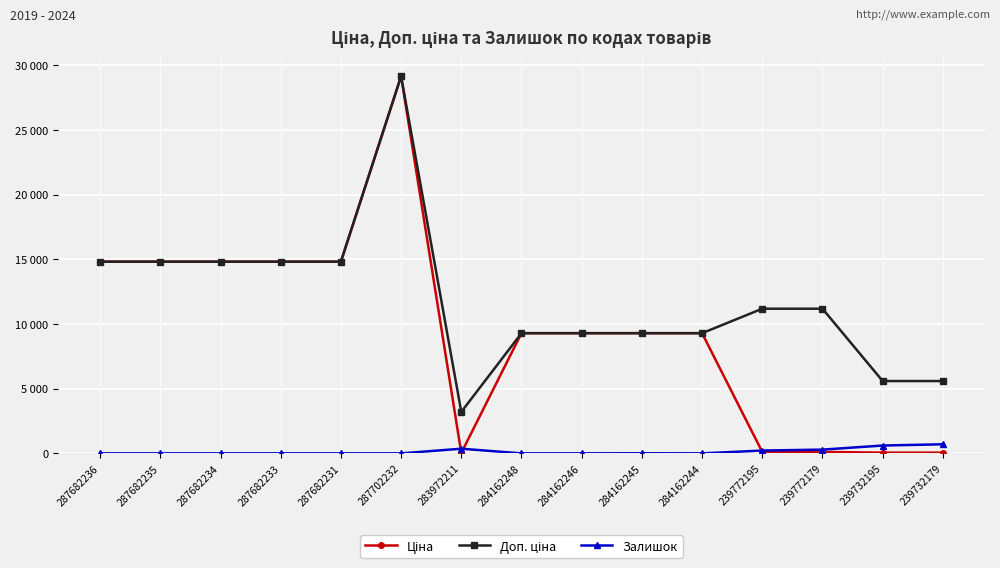

Is this an area chart (filled region under the line)?

No